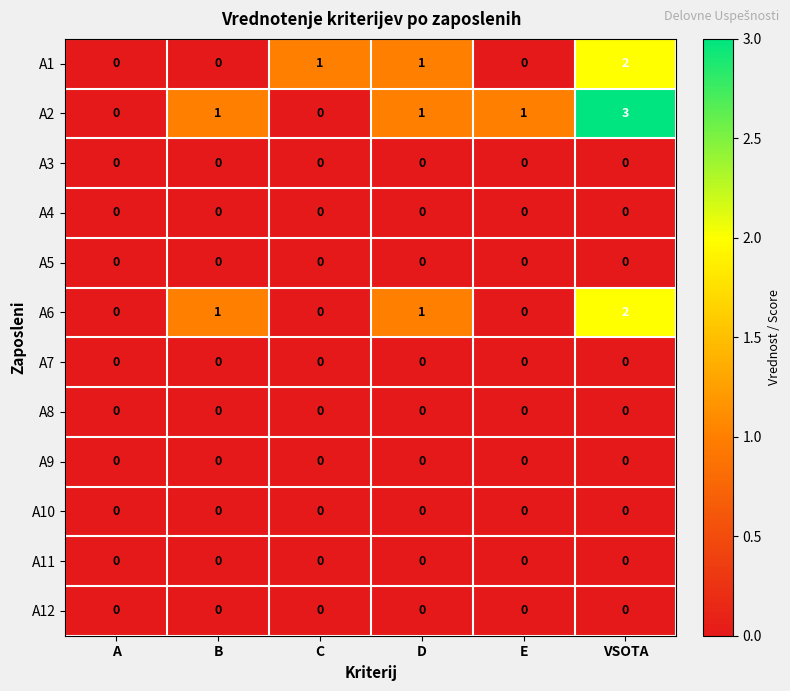

Is the value of A7 at E greater than the value of A2 at D?

No